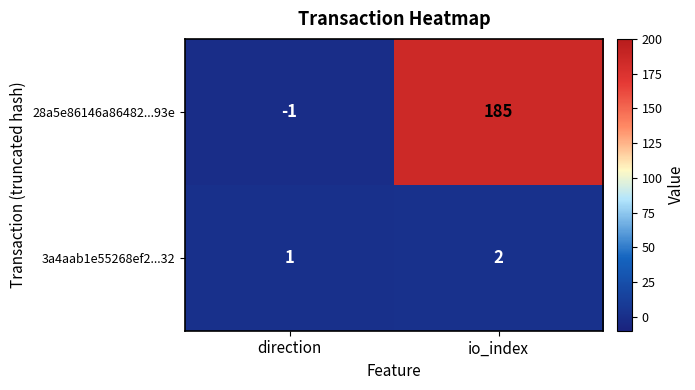

What is the total value across all series at io_index?

187